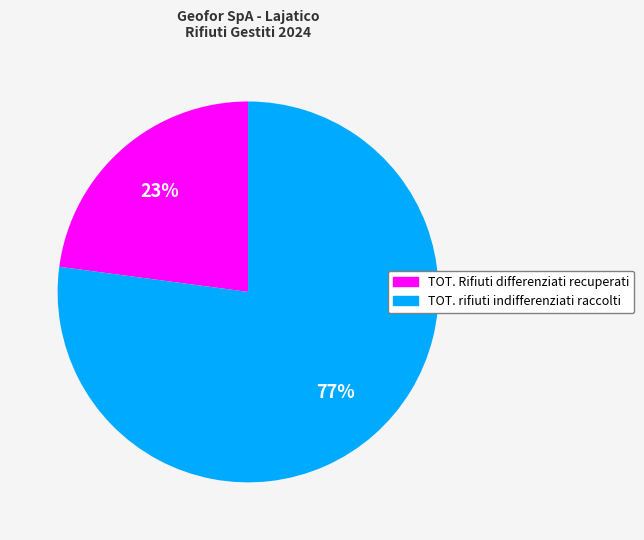

Which slice is the smallest?

TOT. Rifiuti differenziati recuperati